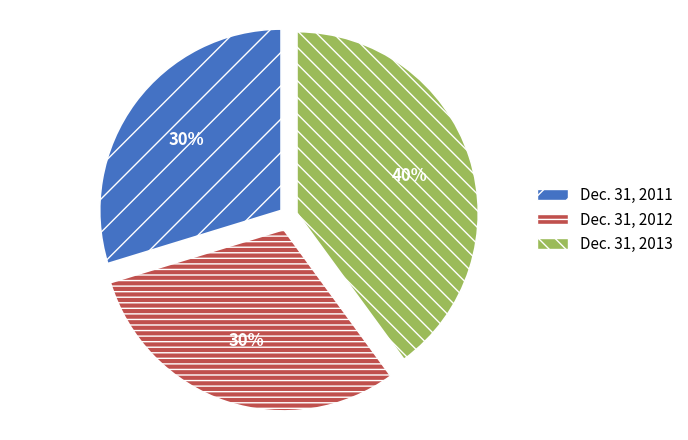

Do Dec. 31, 2013 and Dec. 31, 2011 together represent more than half of the pie?

Yes